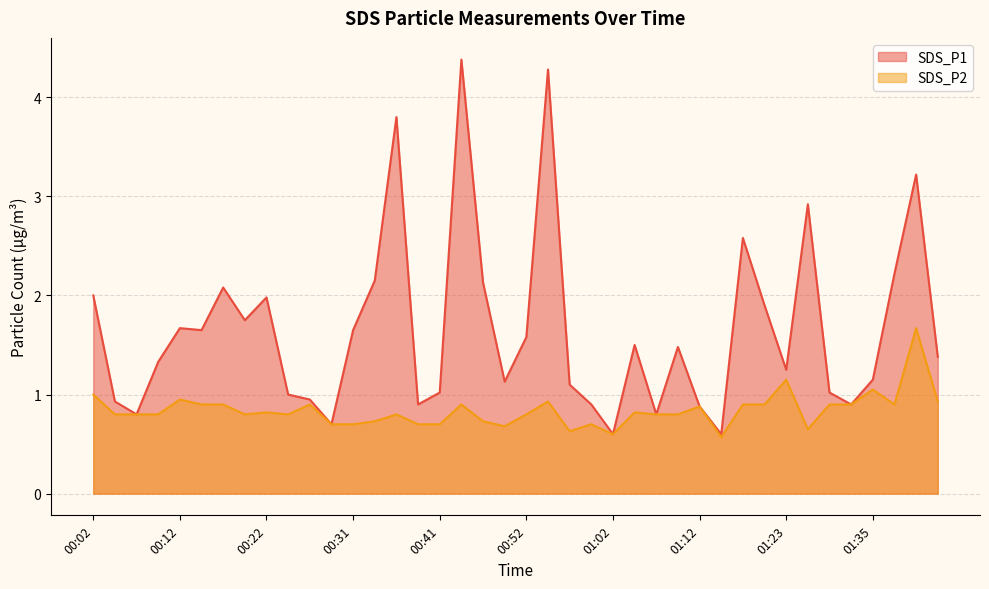

What is the total value across all series at 01:20?

2.8